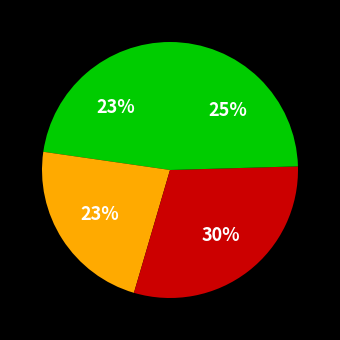

How many segments does this pie chart have?

4